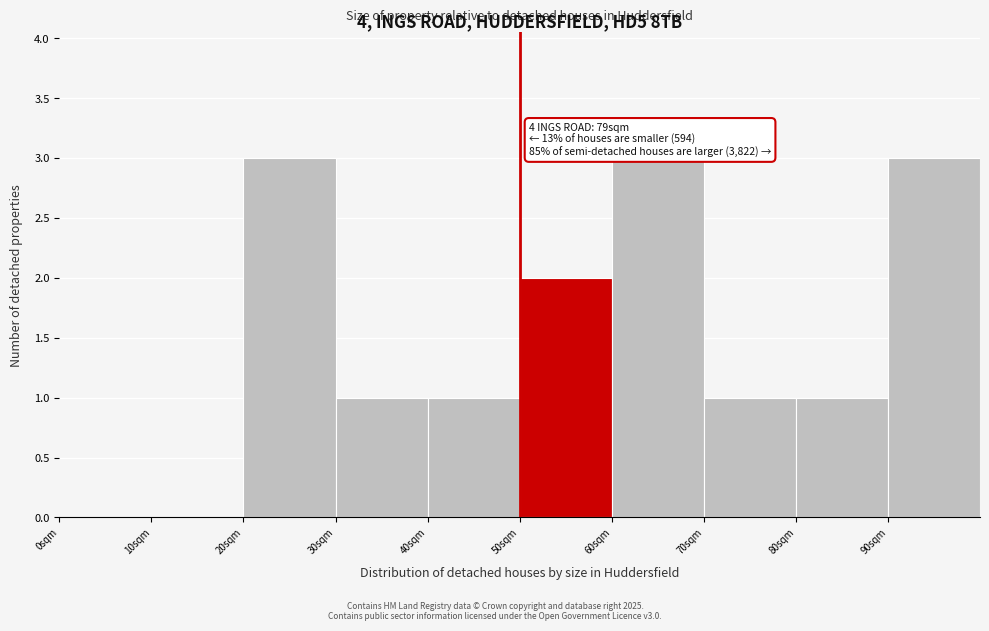

Reading left to right, extract all data points from this chart.

0sqm=0	10sqm=0	20sqm=3	30sqm=1	40sqm=1	50sqm=2	60sqm=3	70sqm=1	80sqm=1	90sqm=3